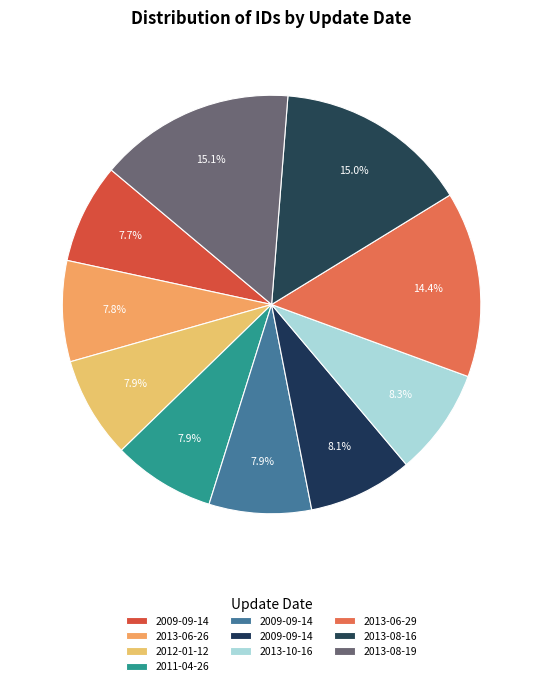

How many slices are in this pie chart?

10